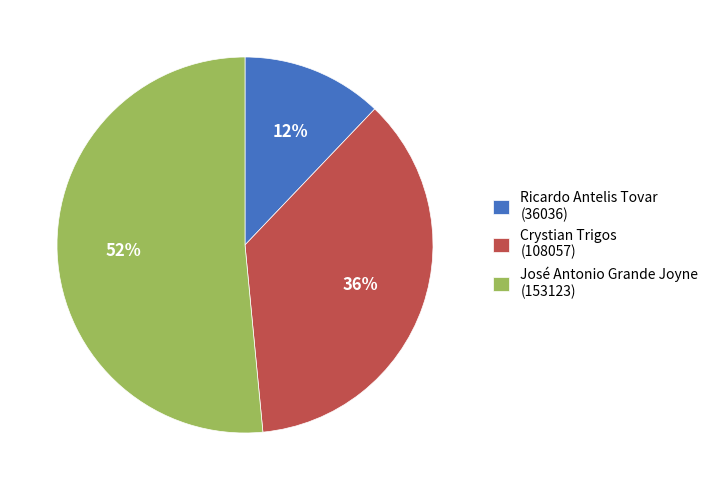

Rank the categories by value from lowest to highest.

Ricardo Antelis Tovar (36036), Crystian Trigos (108057), José Antonio Grande Joyne (153123)